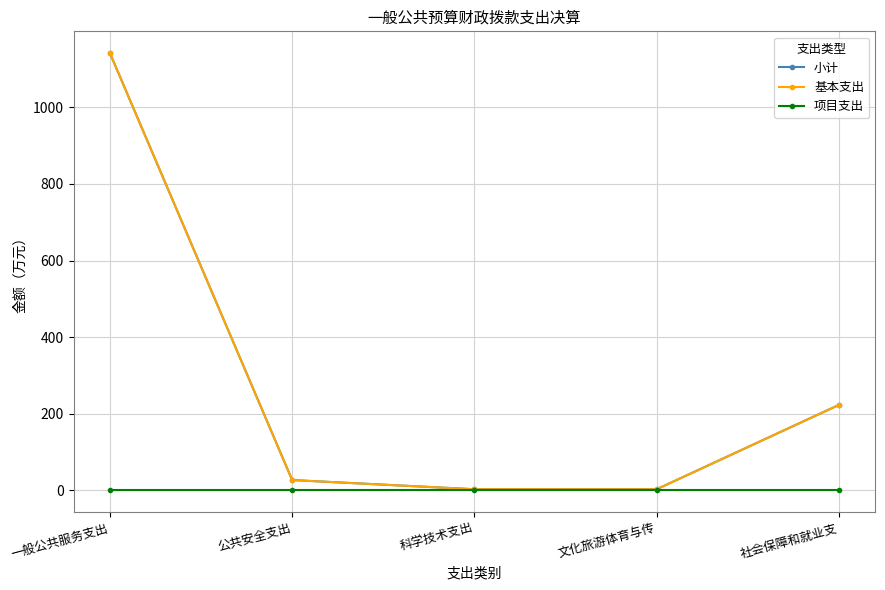

Is the value of 项目支出 at 科学技术支出 greater than the value of 基本支出 at 科学技术支出?

No